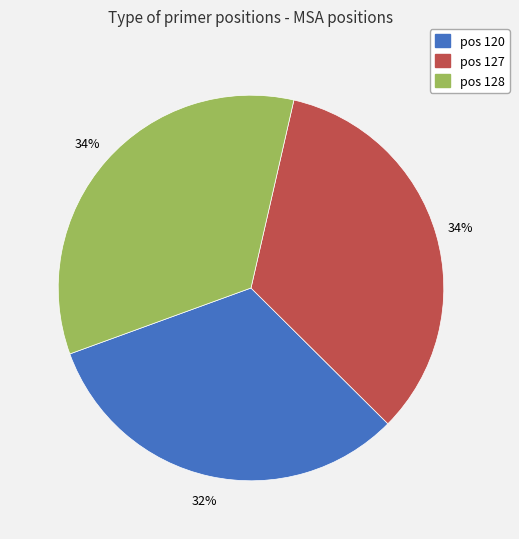

Is there a majority slice in this chart?

No